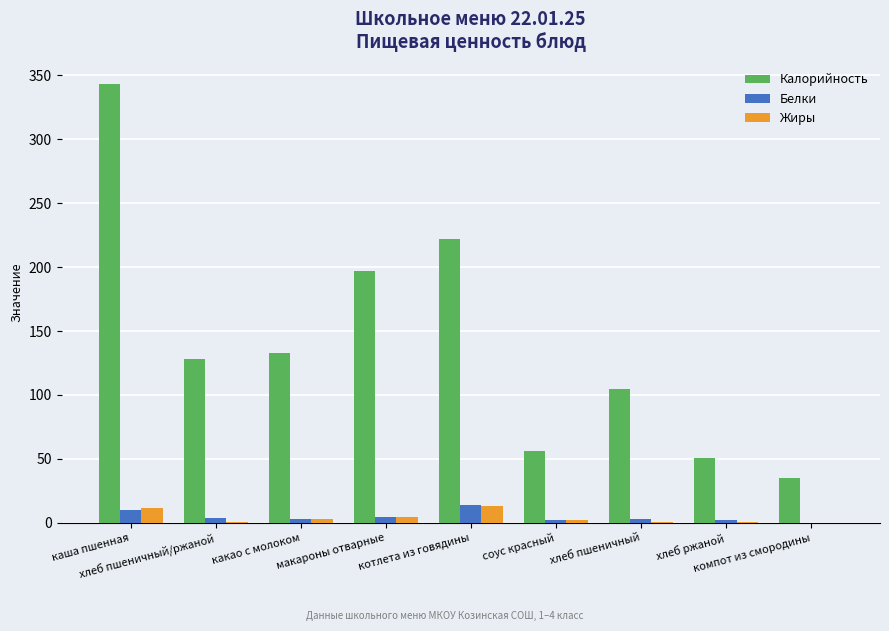

What is the spread (max minus min) of values at какао с молоком?

130